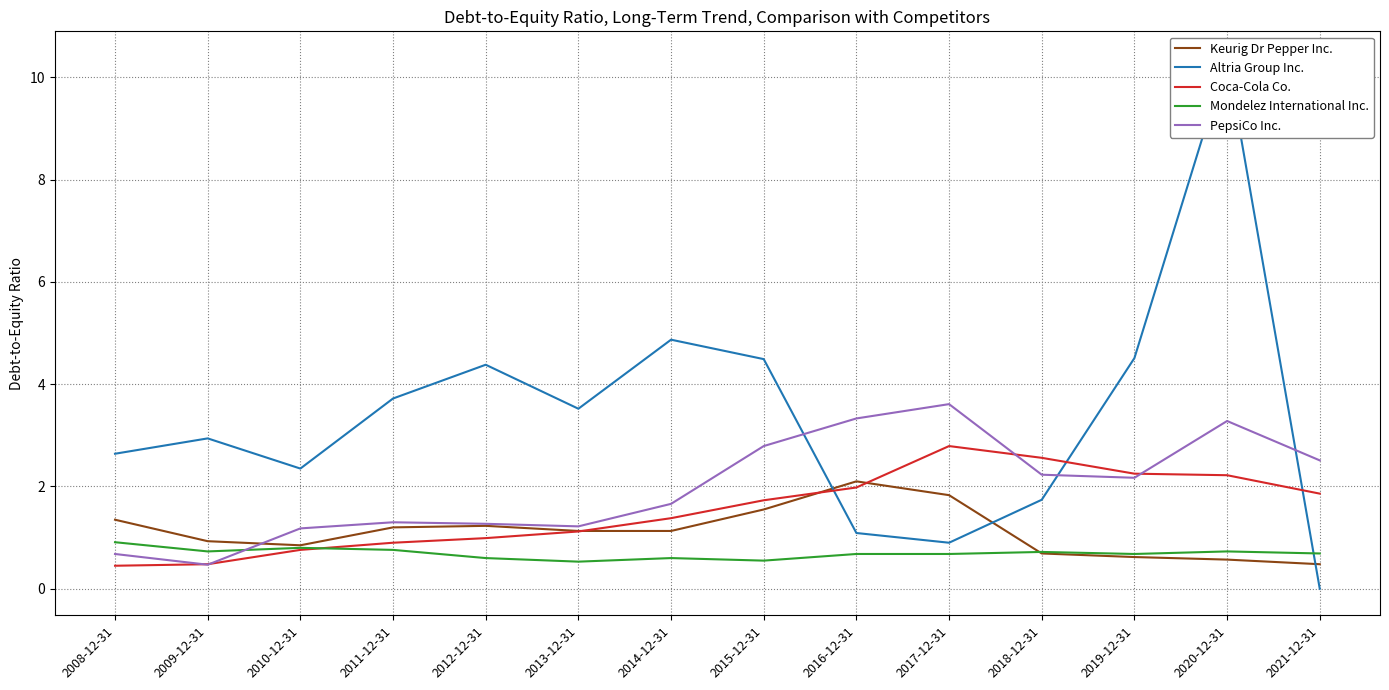

The value of Mondelez International Inc. at 2017-12-31 is 0.4. True or false?

False